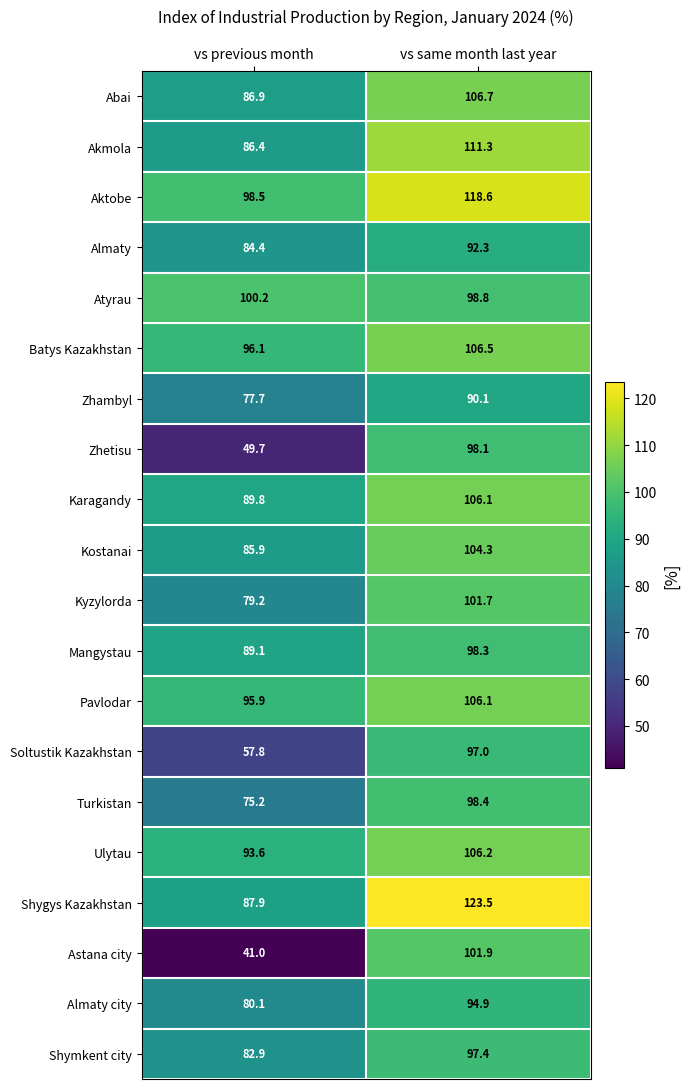

At which category is the sum across all series the highest?

vs same month last year